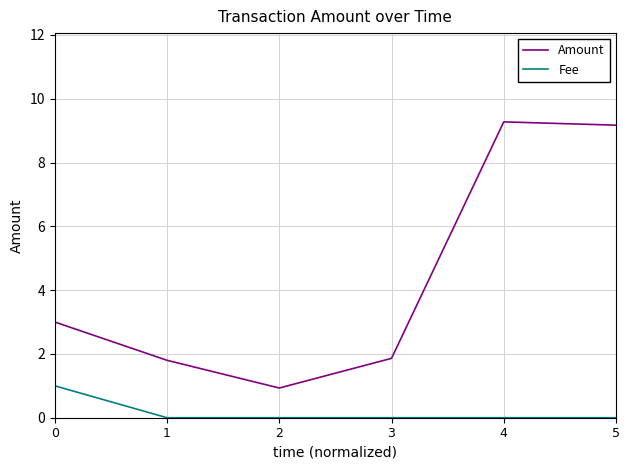

Count the Fee values in the range 0 to 1.

6